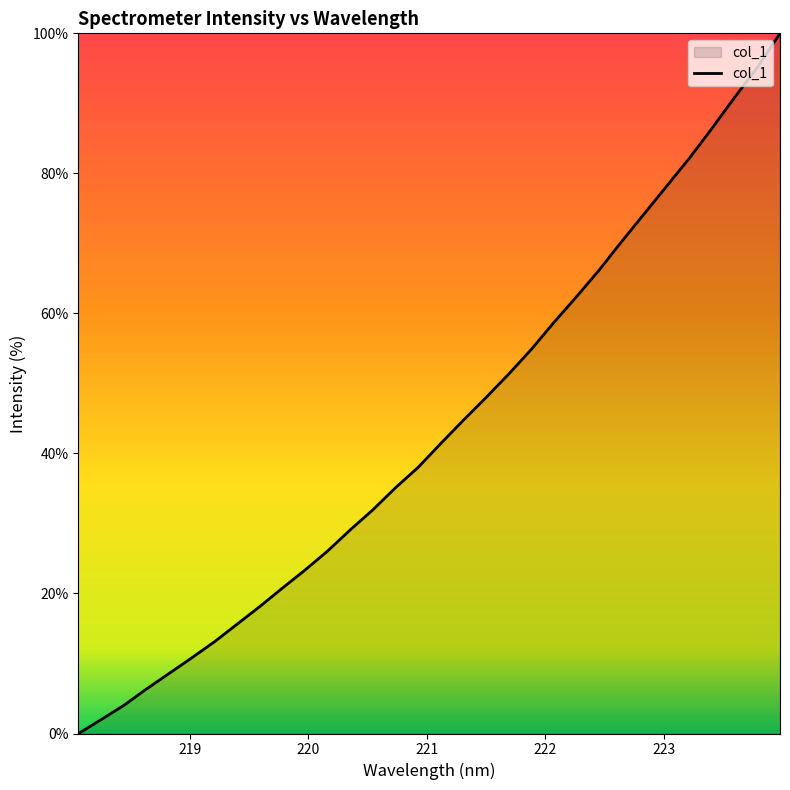

What is the difference between the maximum and minimum values?

100.0